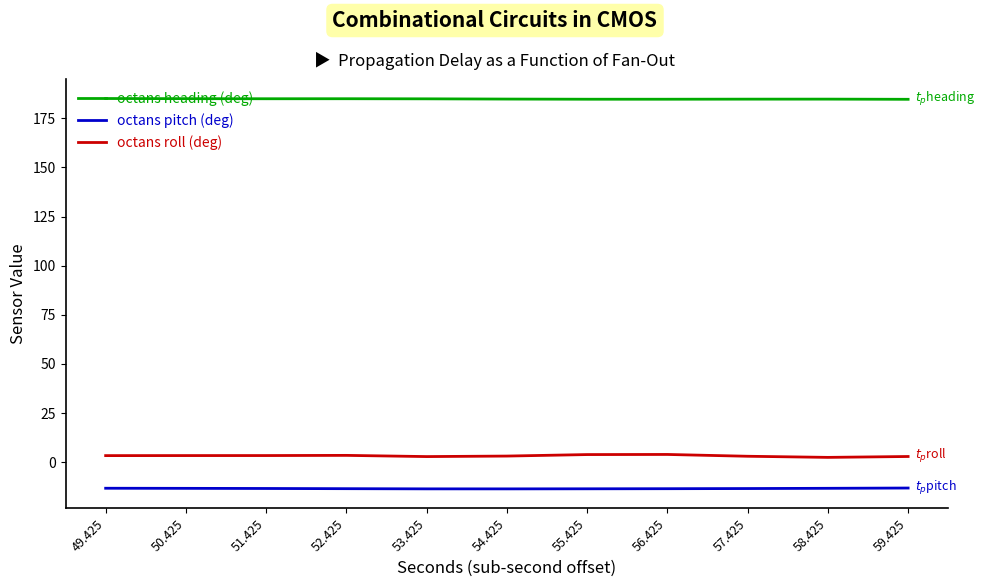

The octans pitch (deg) series shows -20.6 at 49.425. True or false?

False